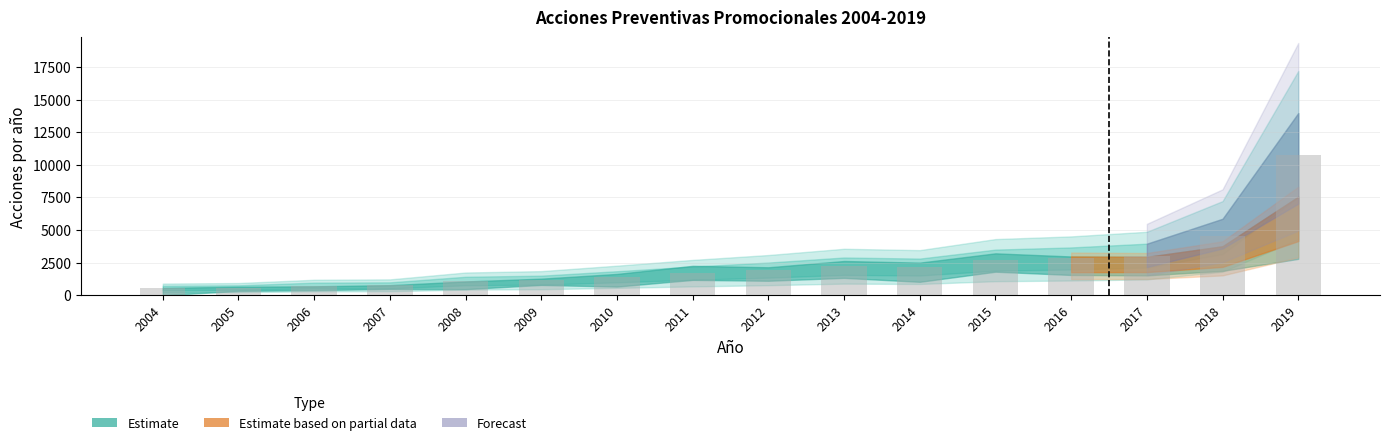

Is it true that the value at 2011 is 2453.1?

False